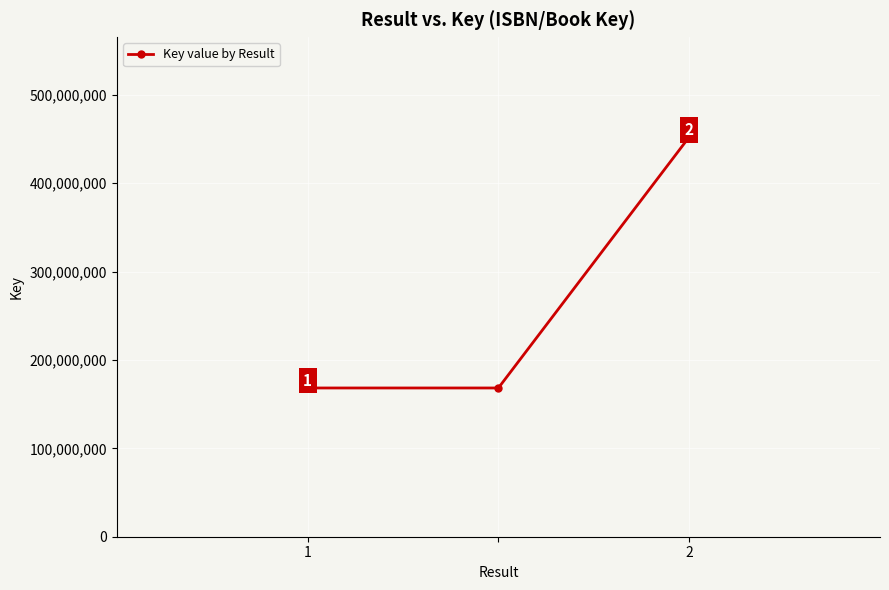

How many lines are shown in the chart?

1